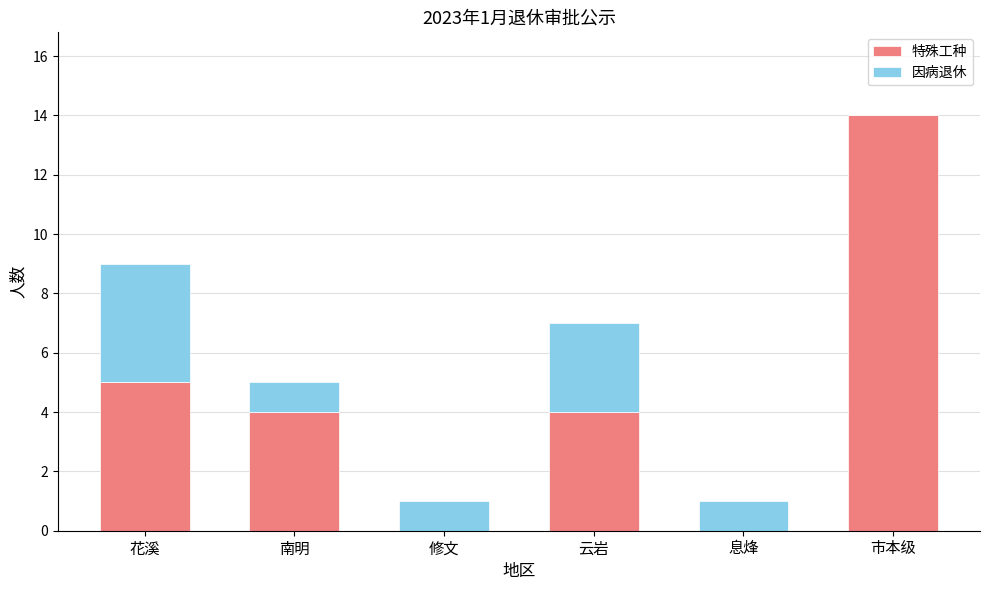

How many series are shown in this chart?

2